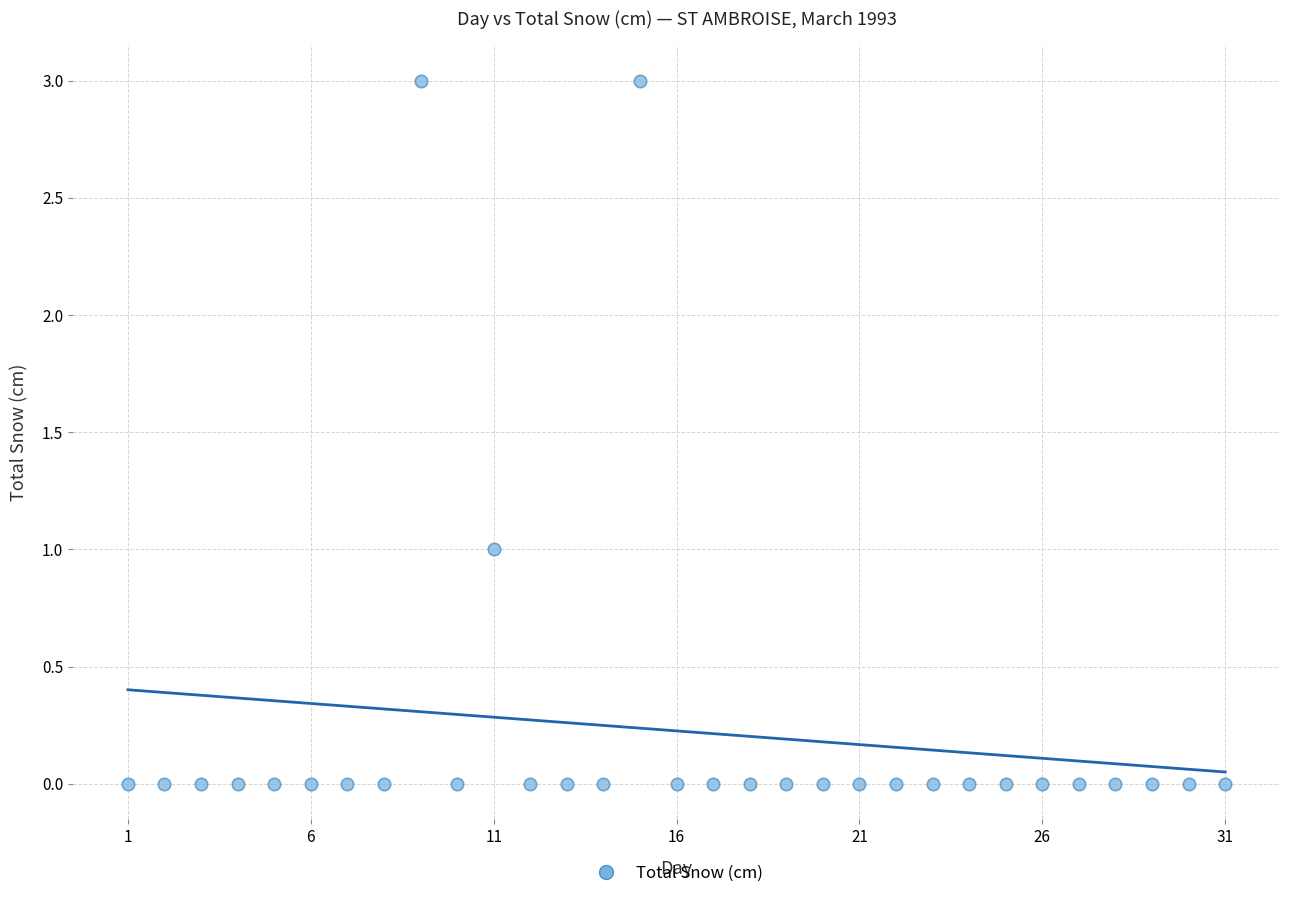

What is the range of Y values (max minus min)?

3